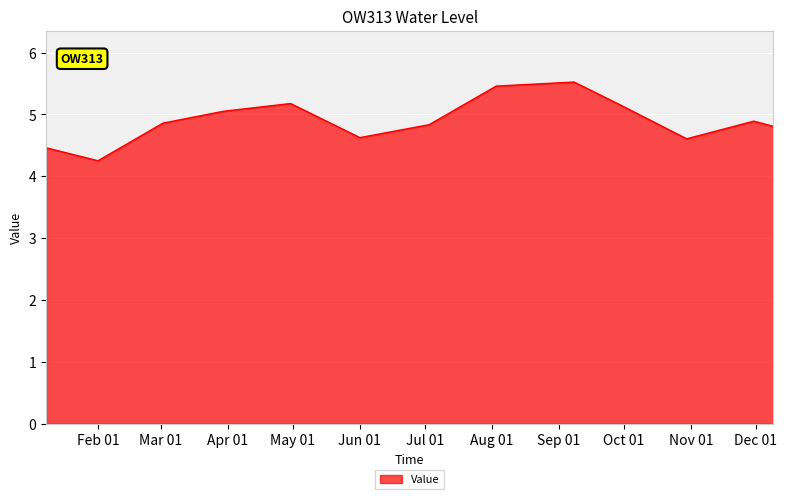

How many lines are shown in the chart?

1